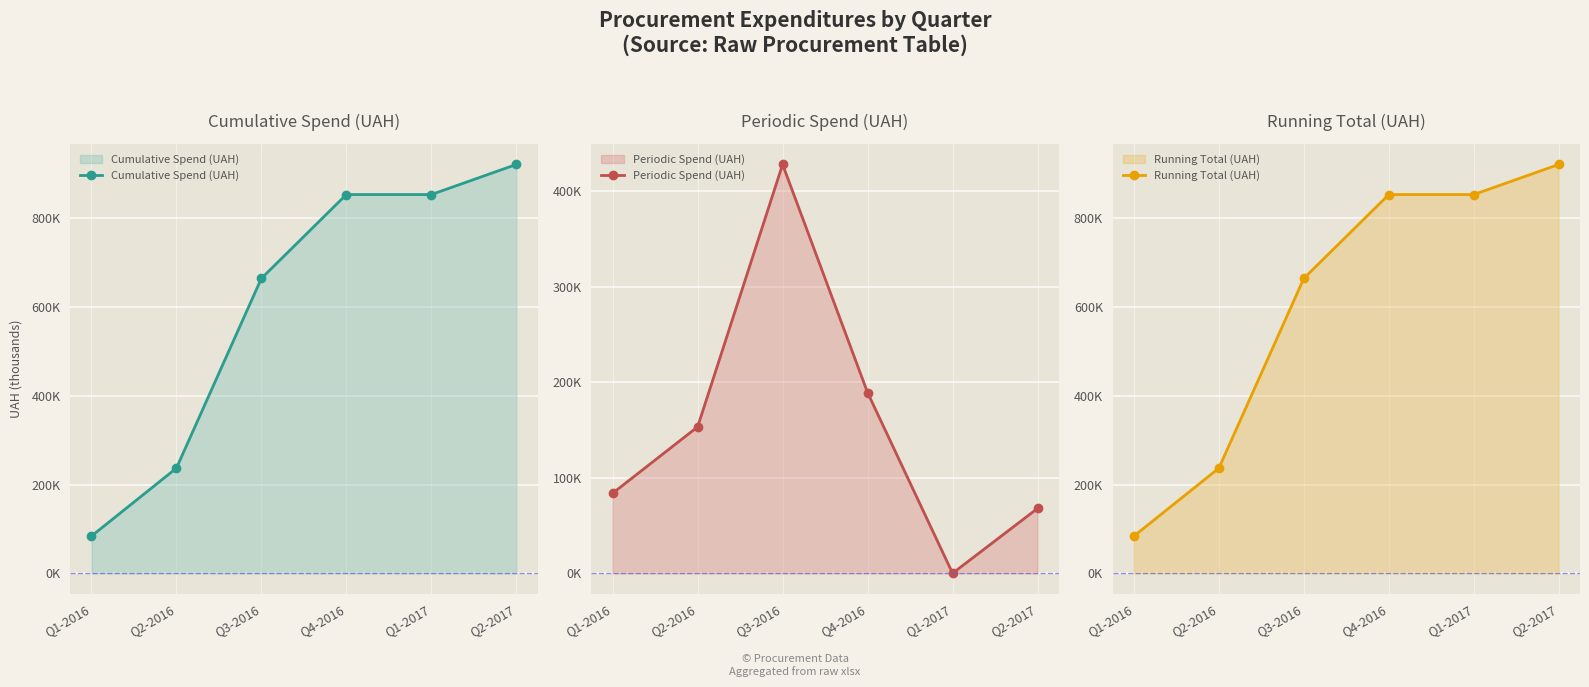

What is the greatest value displayed?

921846.1